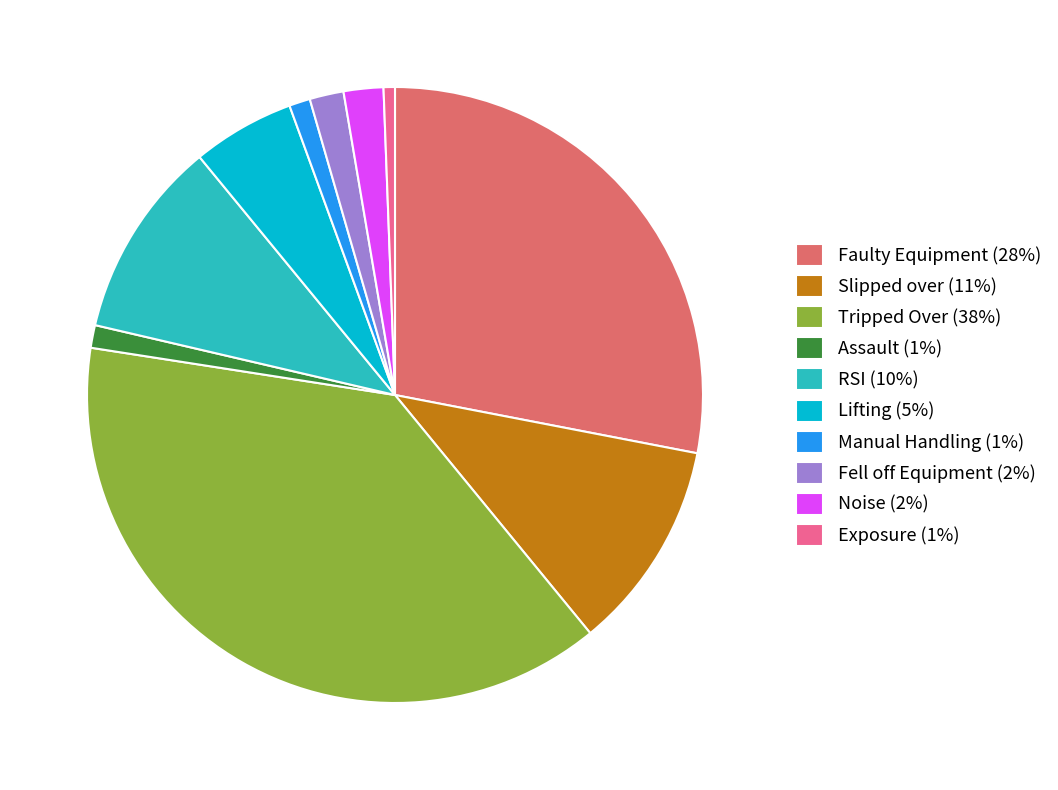

Which category has the smallest portion of the pie?

Exposure